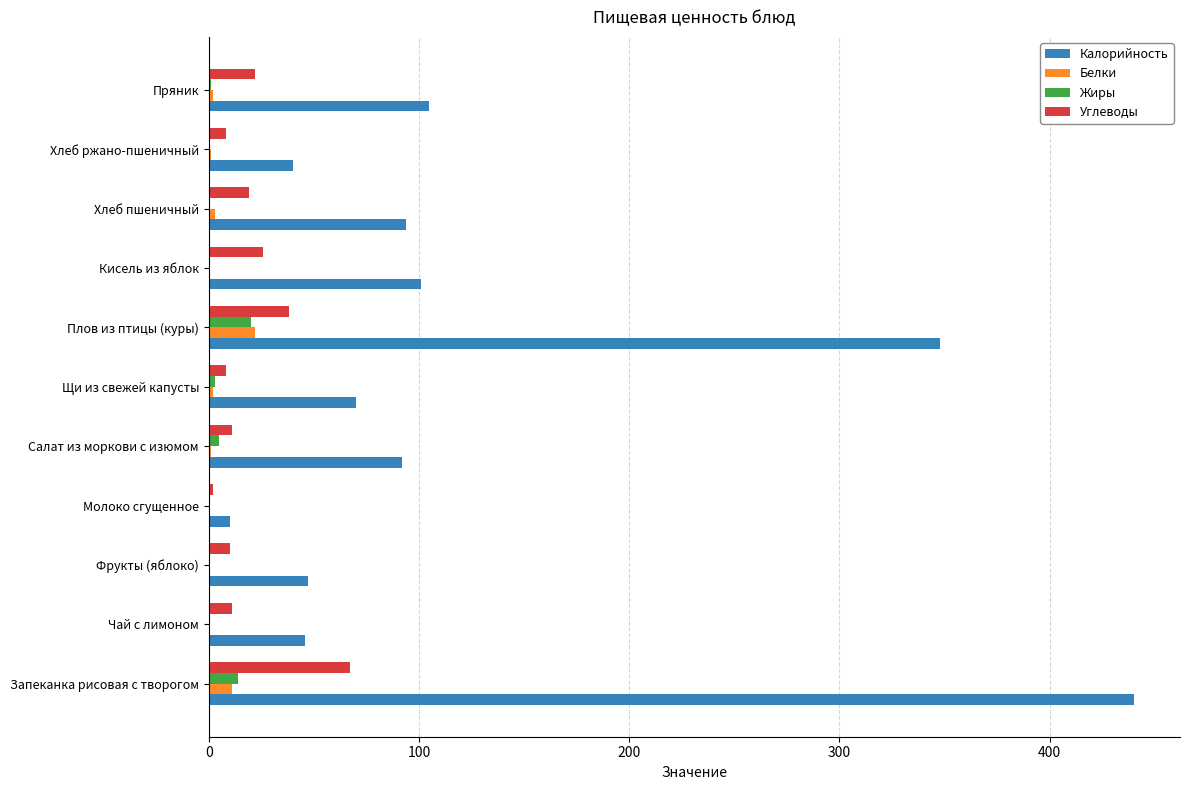

Which series has the largest total across all categories?

Калорийность